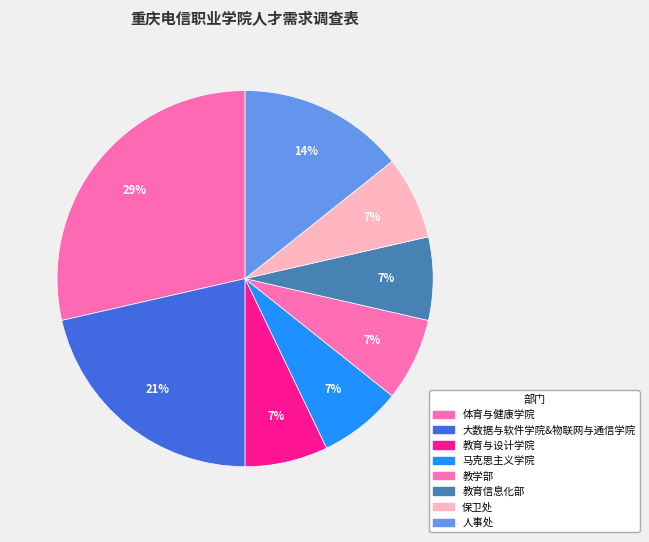

What portion of the pie excludes 体育与健康学院?

71.4%